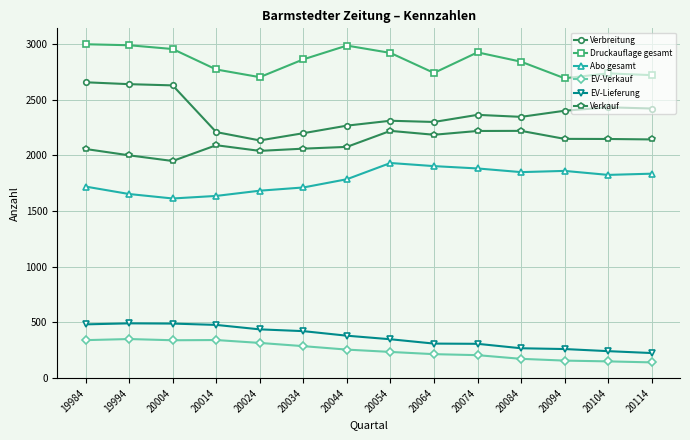

What is the sum of the Verbreitung values at 20064 and 20084?

4646